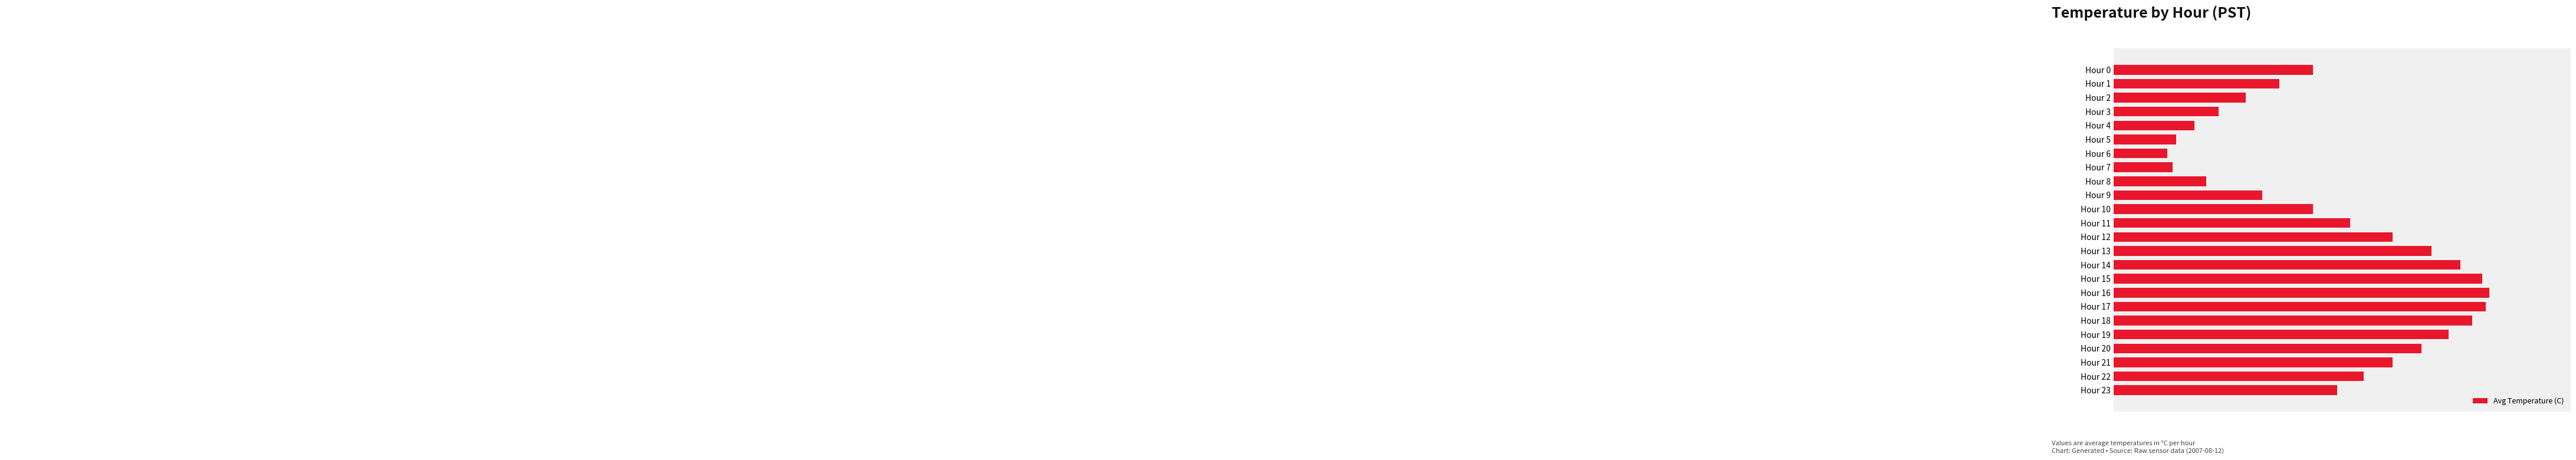

What is the sum of all values?

331.6